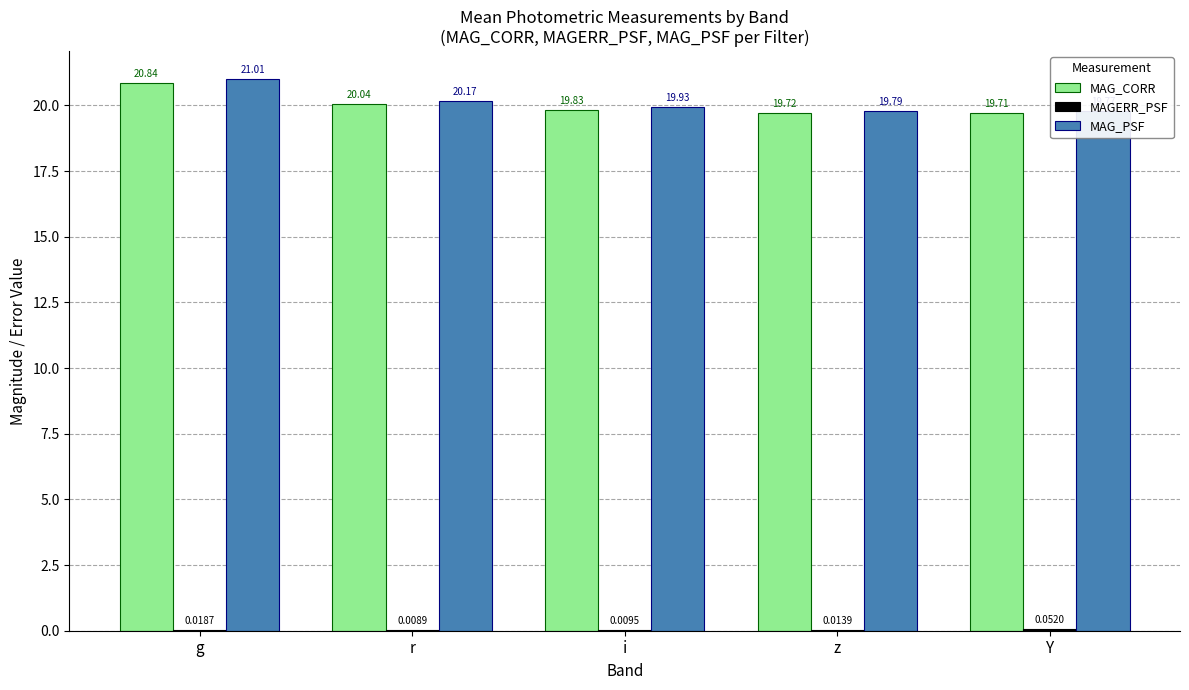

What is the highest value of the MAGERR_PSF series?

0.1